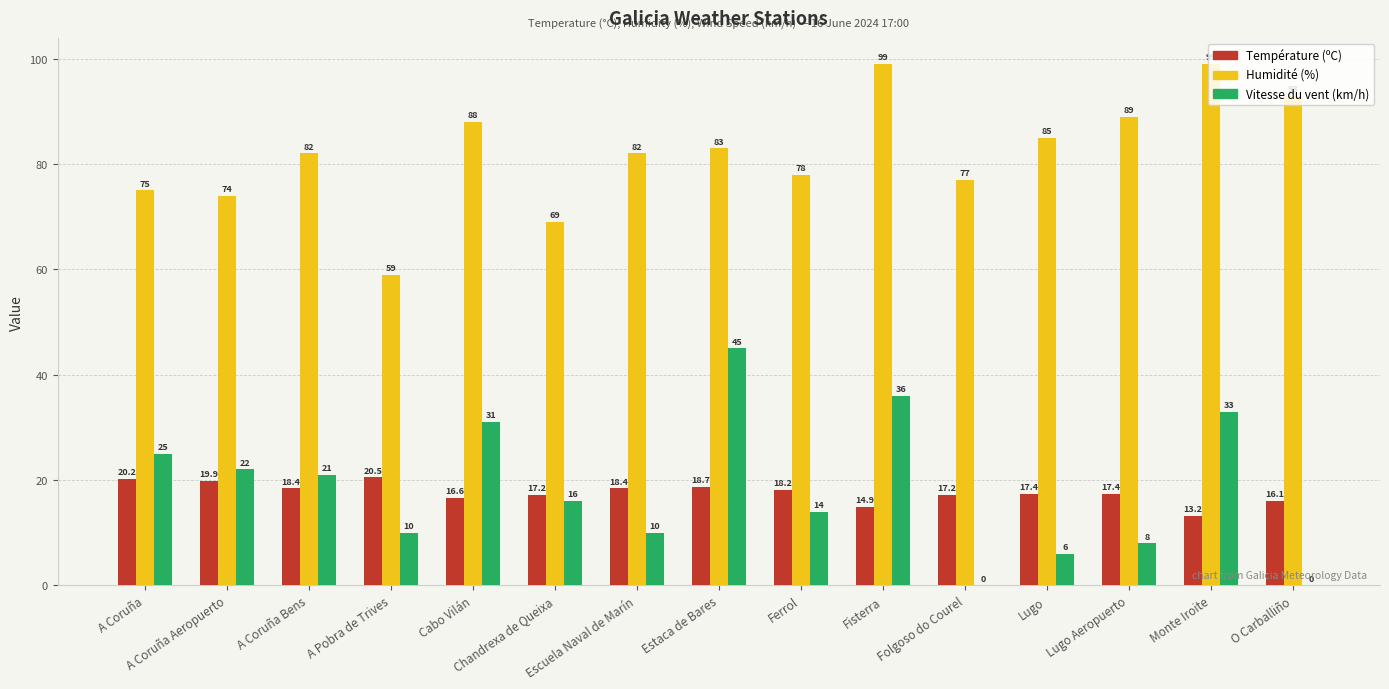

Reading left to right, transcribe all the data shown in this chart.

Température (ºC): A Coruña=20.2	A Coruña Aeropuerto=19.9	A Coruña Bens=18.4	A Pobra de Trives=20.5	Cabo Vilán=16.6	Chandrexa de Queixa=17.2	Escuela Naval de Marín=18.4	Estaca de Bares=18.7	Ferrol=18.2	Fisterra=14.9	Folgoso do Courel=17.2	Lugo=17.4	Lugo Aeropuerto=17.4	Monte Iroite=13.2	O Carballiño=16.1
Humidité (%): A Coruña=75.0	A Coruña Aeropuerto=74.0	A Coruña Bens=82.0	A Pobra de Trives=59.0	Cabo Vilán=88.0	Chandrexa de Queixa=69.0	Escuela Naval de Marín=82.0	Estaca de Bares=83.0	Ferrol=78.0	Fisterra=99.0	Folgoso do Courel=77.0	Lugo=85.0	Lugo Aeropuerto=89.0	Monte Iroite=99.0	O Carballiño=93.0
Vitesse du vent (km/h): A Coruña=25.0	A Coruña Aeropuerto=22.0	A Coruña Bens=21.0	A Pobra de Trives=10.0	Cabo Vilán=31.0	Chandrexa de Queixa=16.0	Escuela Naval de Marín=10.0	Estaca de Bares=45.0	Ferrol=14.0	Fisterra=36.0	Folgoso do Courel=0.0	Lugo=6.0	Lugo Aeropuerto=8.0	Monte Iroite=33.0	O Carballiño=0.0